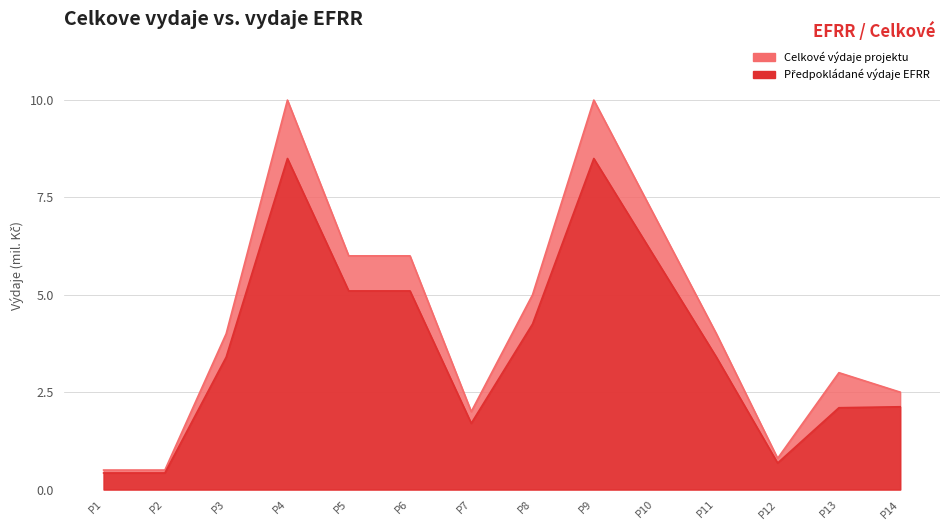

Where is the first local maximum for vydaje_EFRR?

P4